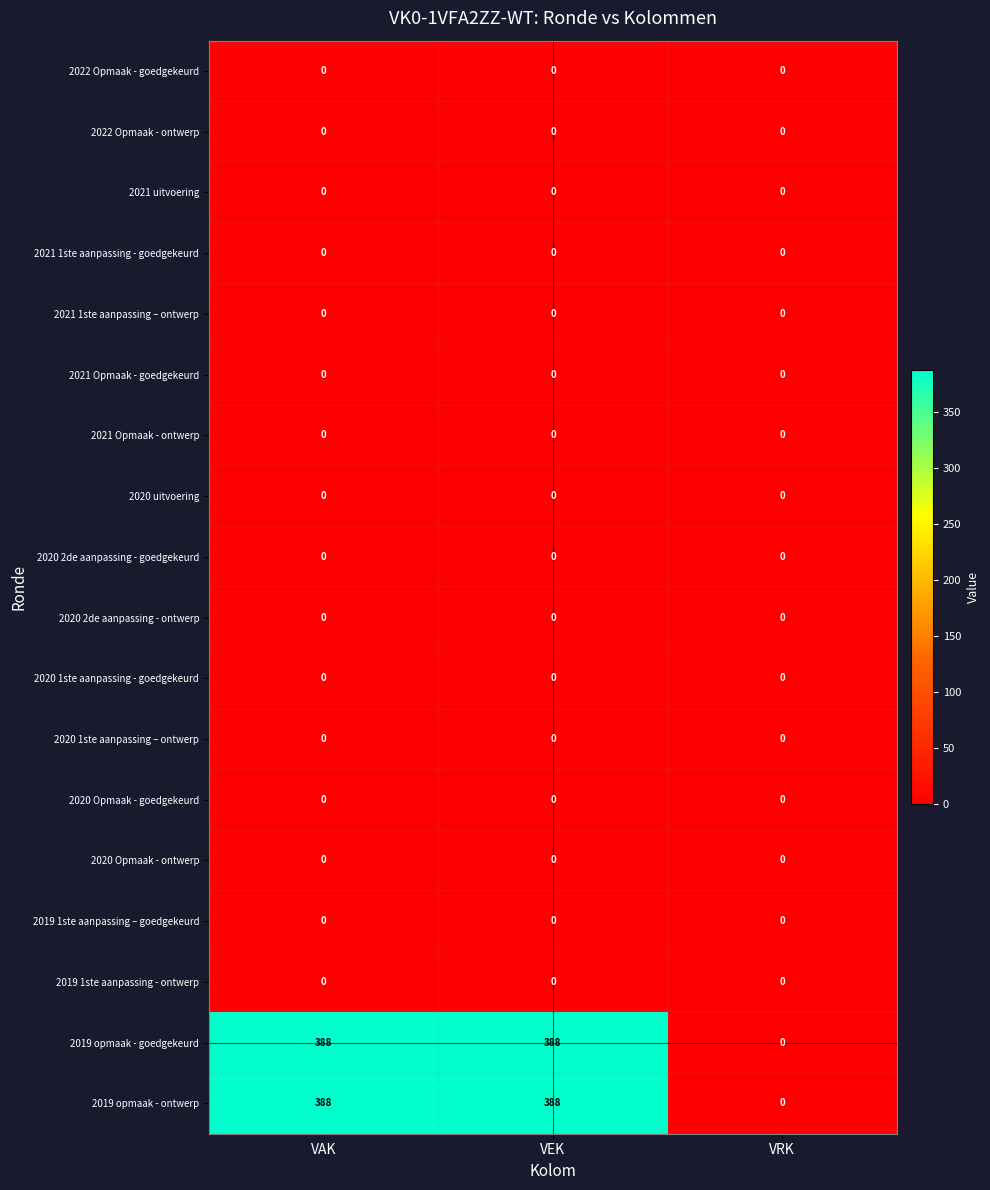

The 2019 opmaak - goedgekeurd series shows 159 at VRK. True or false?

False